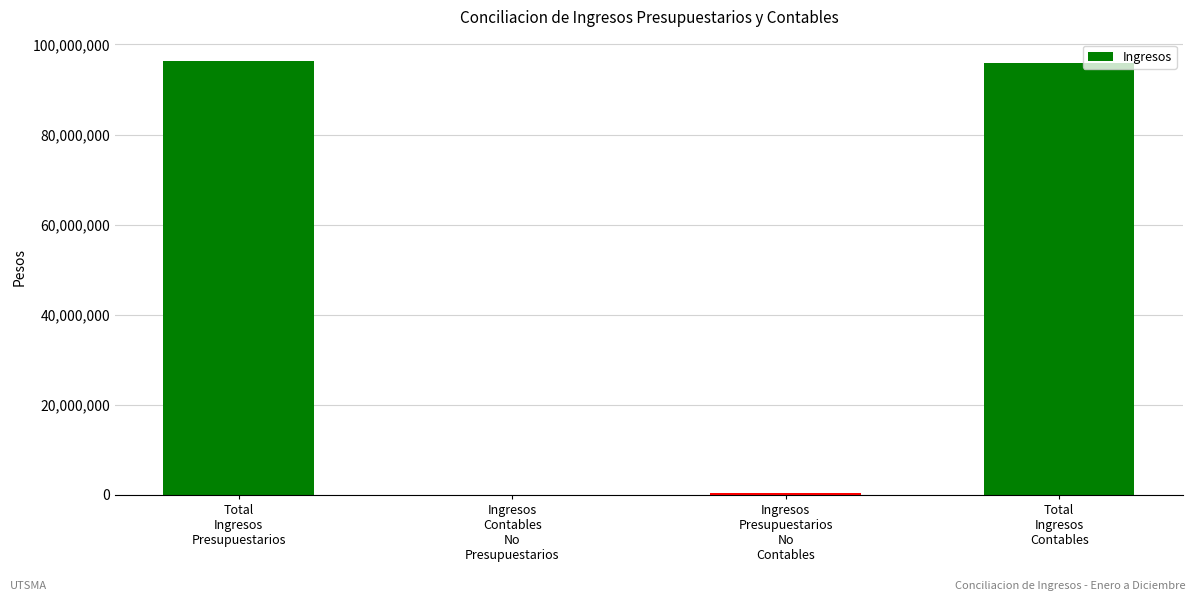

True or false: the data shows 692095.9 at Ingresos
Presupuestarios
No
Contables.

False